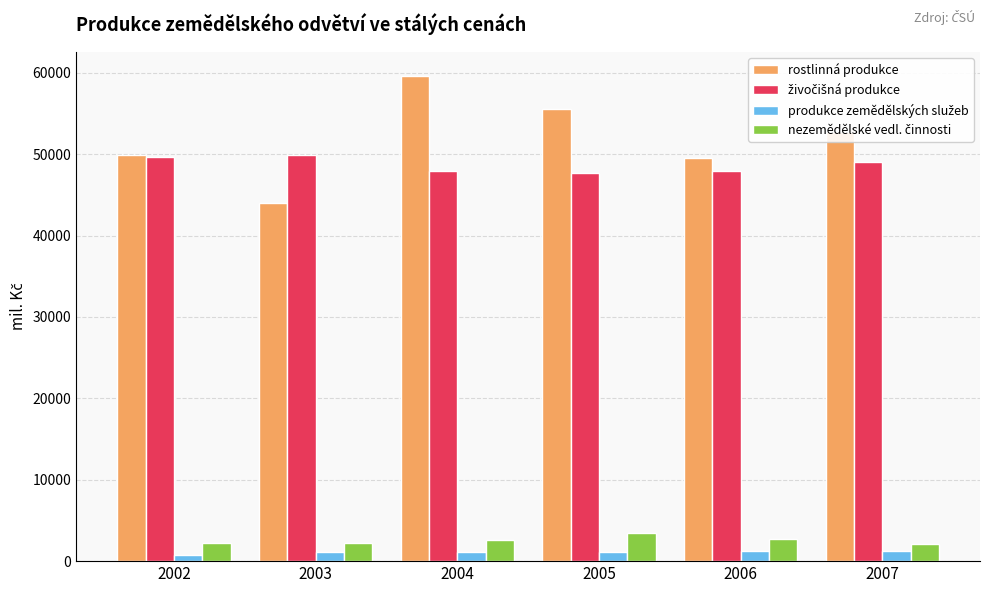

True or false: rostlinná produkce has a value of 44032 at 2003.

True